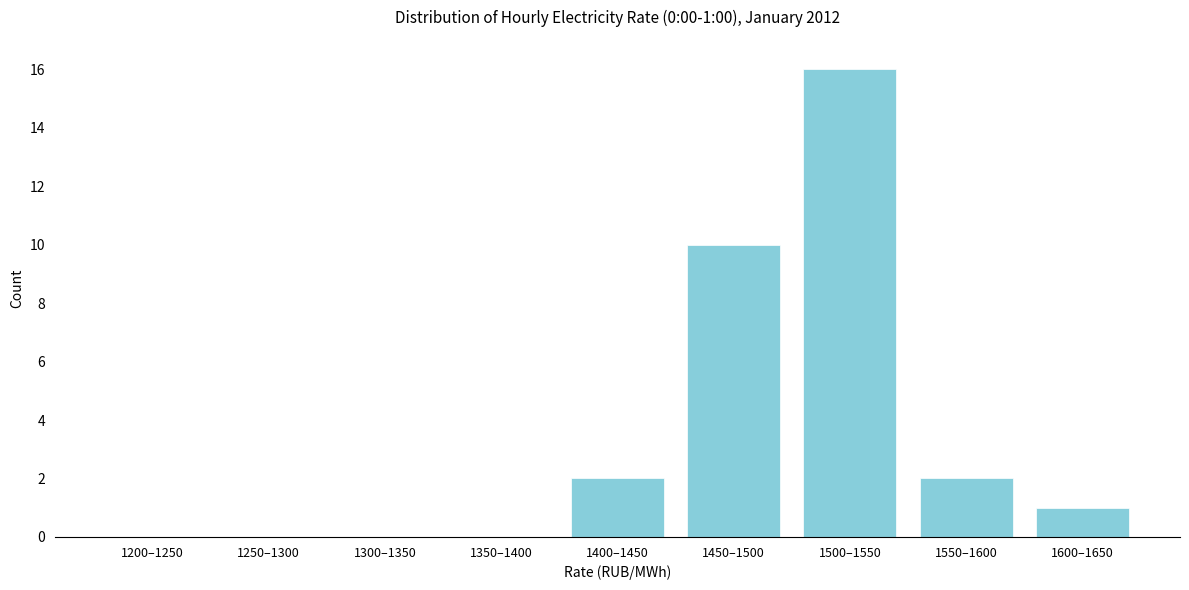

Reading left to right, extract all data points from this chart.

1200–1250=0	1250–1300=0	1300–1350=0	1350–1400=0	1400–1450=2	1450–1500=10	1500–1550=16	1550–1600=2	1600–1650=1